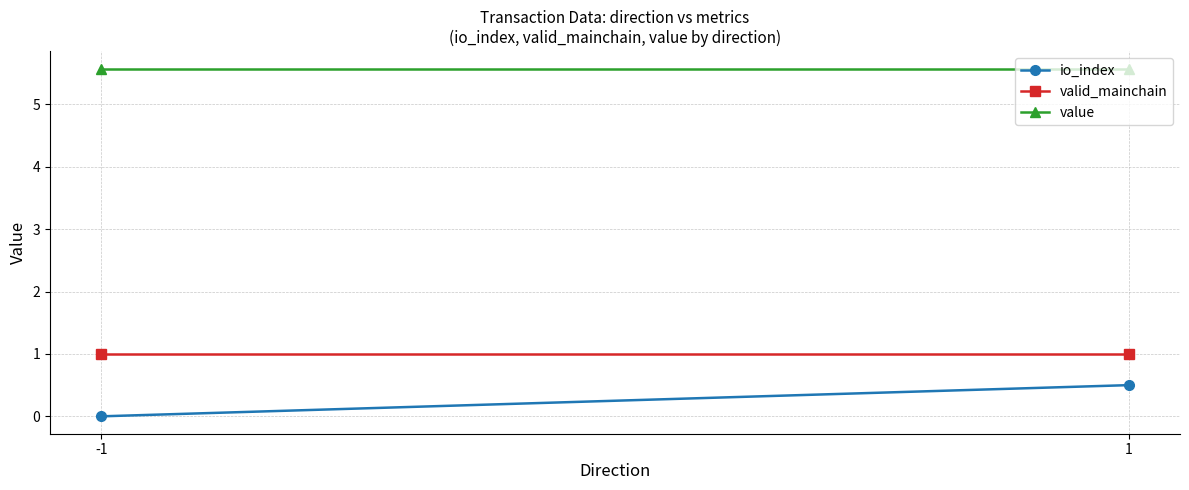

Is this an area chart (filled region under the line)?

No